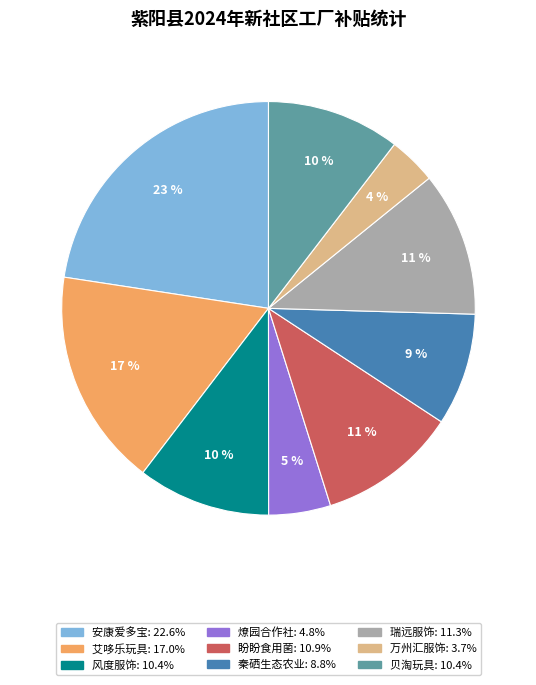

To the nearest percent, what is the difference between the largest and smallest slice percentages?

19%